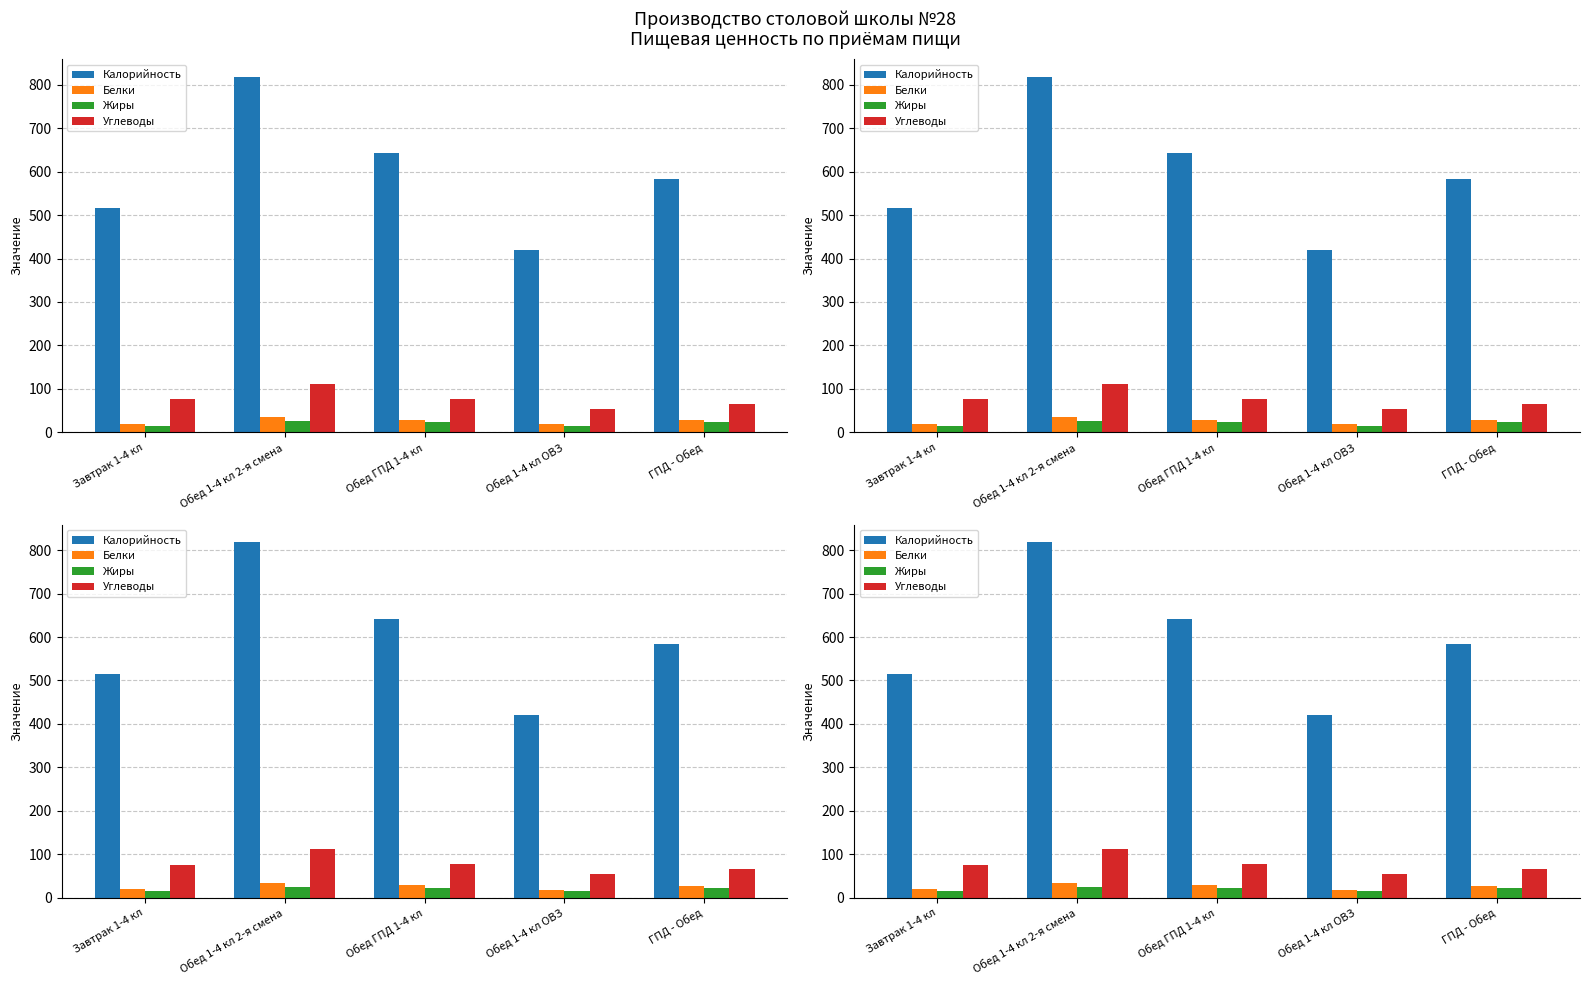

Reading right to left, extract all data points from this chart.

Калорийность: ГПД - Обед=583	Обед 1-4 кл ОВЗ=420	Обед ГПД 1-4 кл=642	Обед 1-4 кл 2-я смена=818	Завтрак 1-4 кл=516
Белки: ГПД - Обед=27	Обед 1-4 кл ОВЗ=18	Обед ГПД 1-4 кл=29	Обед 1-4 кл 2-я смена=34	Завтрак 1-4 кл=19
Жиры: ГПД - Обед=23	Обед 1-4 кл ОВЗ=14	Обед ГПД 1-4 кл=23	Обед 1-4 кл 2-я смена=25	Завтрак 1-4 кл=15
Углеводы: ГПД - Обед=65	Обед 1-4 кл ОВЗ=54	Обед ГПД 1-4 кл=77	Обед 1-4 кл 2-я смена=112	Завтрак 1-4 кл=76